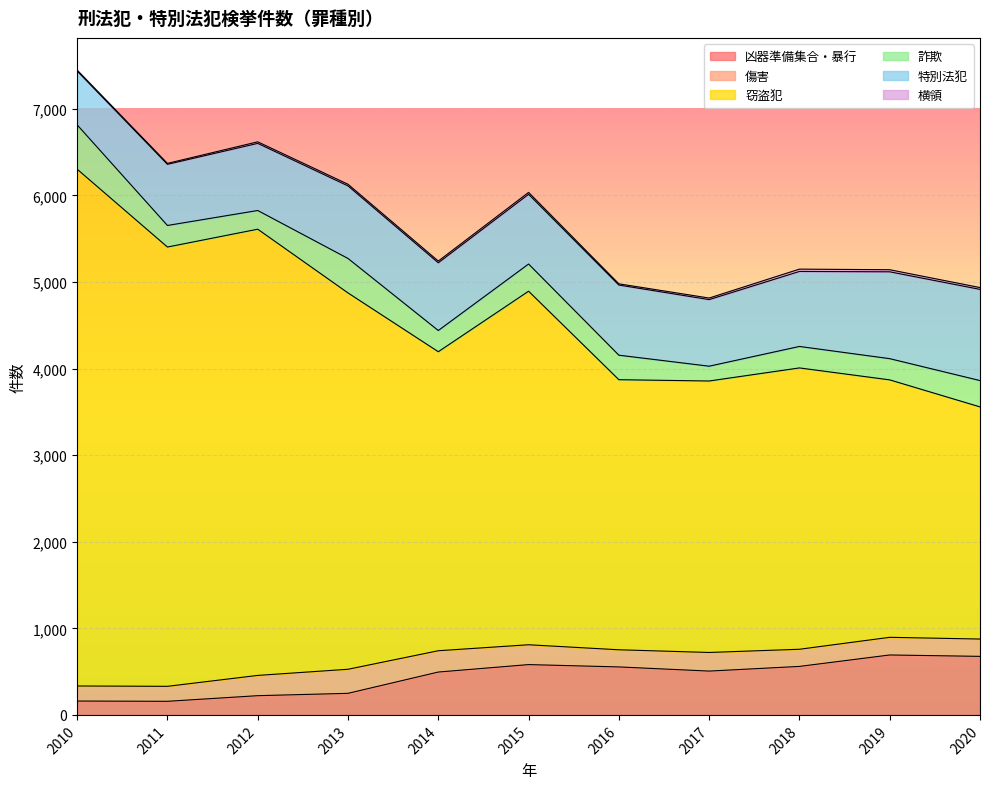

What is the average value of the 窃盗犯 series?

3930